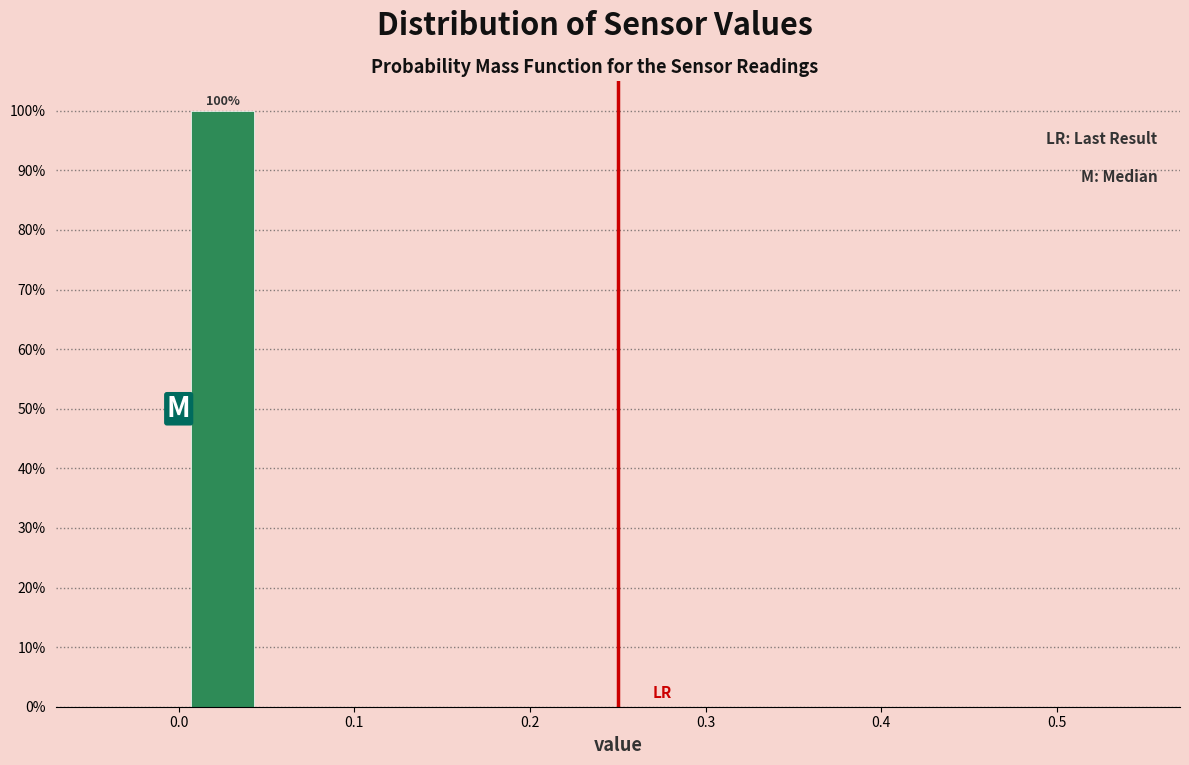

Over which range of the x-axis is the bar tallest?

0.00 to 0.05